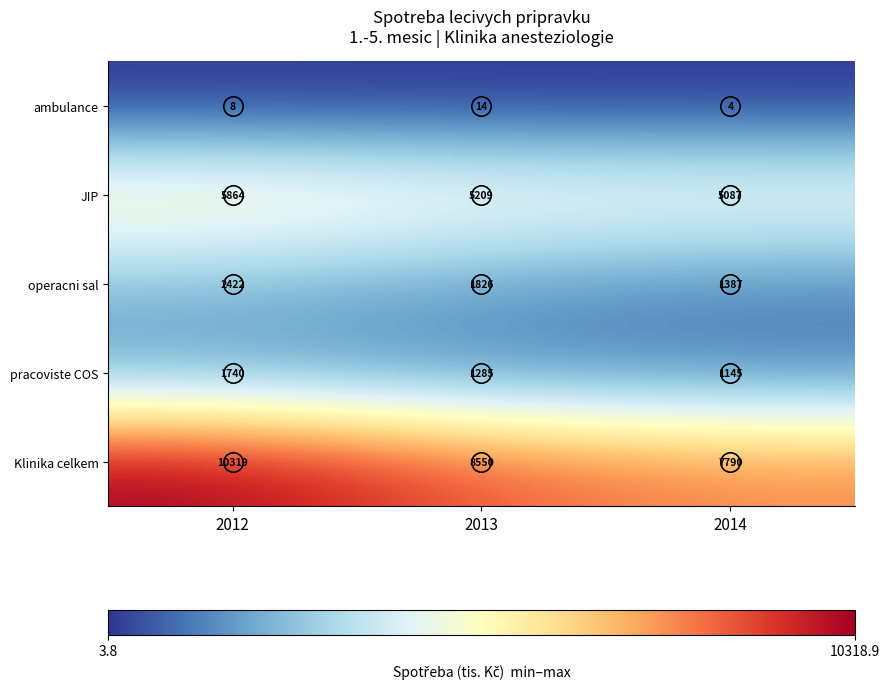

How many values in the ambulance series are below 8?

1